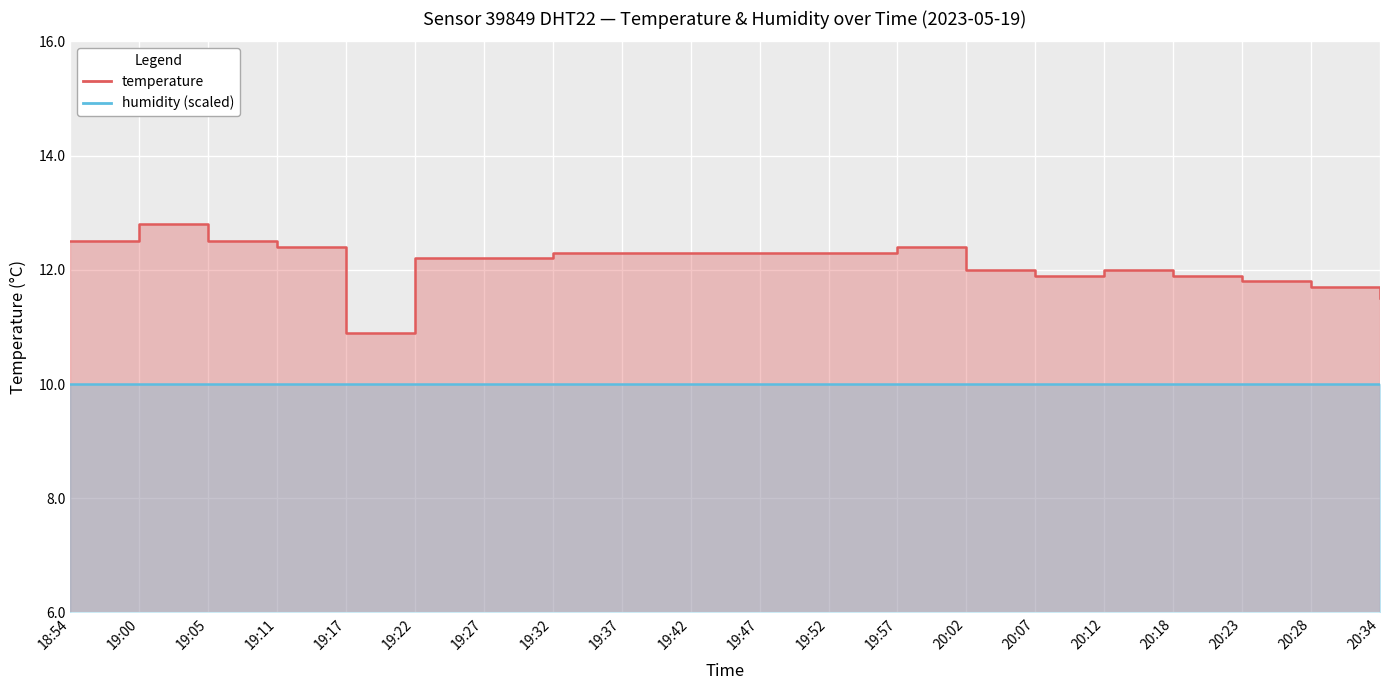

What position from the left is 19:57?

13